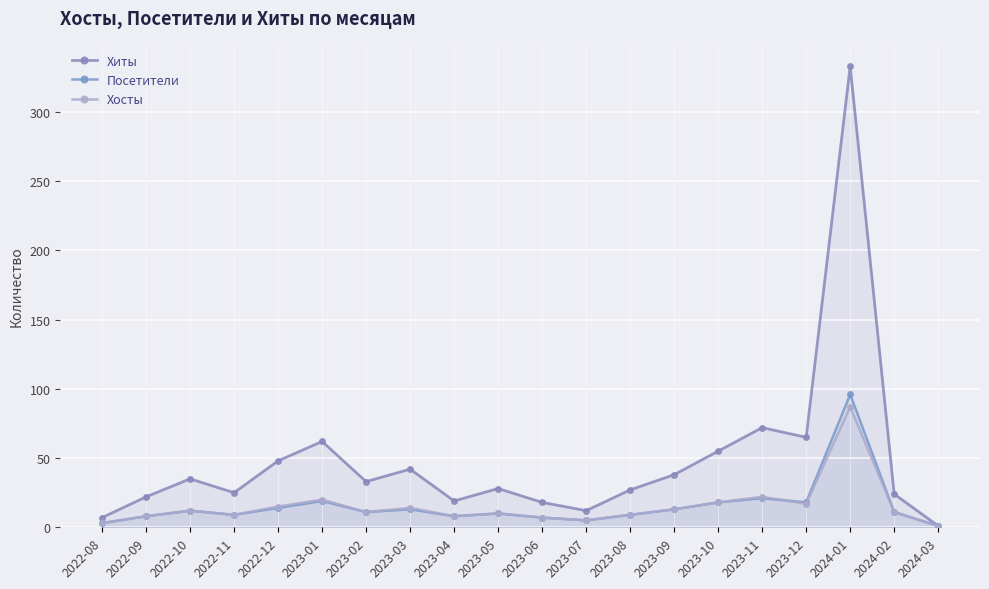

What are all the series names shown in the legend?

Хиты, Посетители, Хосты